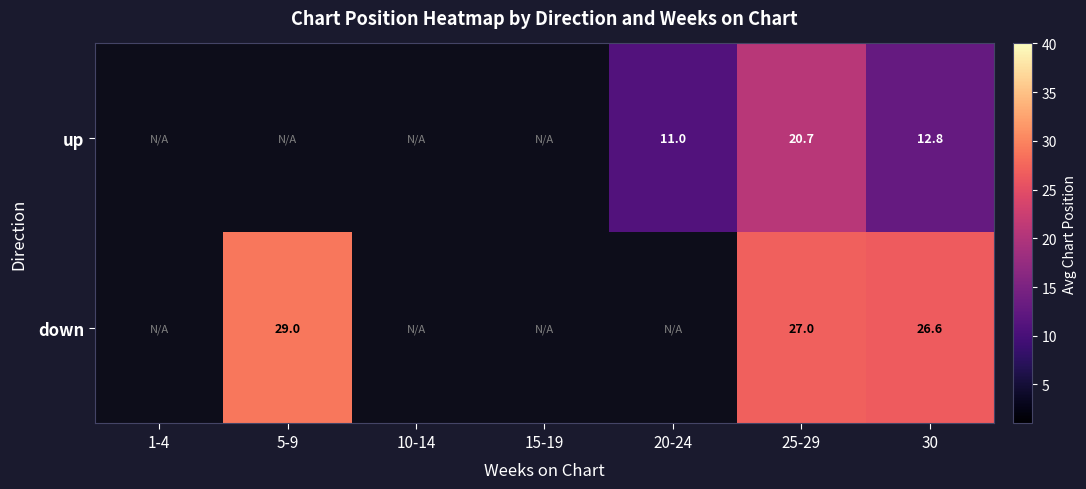

What is the maximum value shown in the chart?

29.0